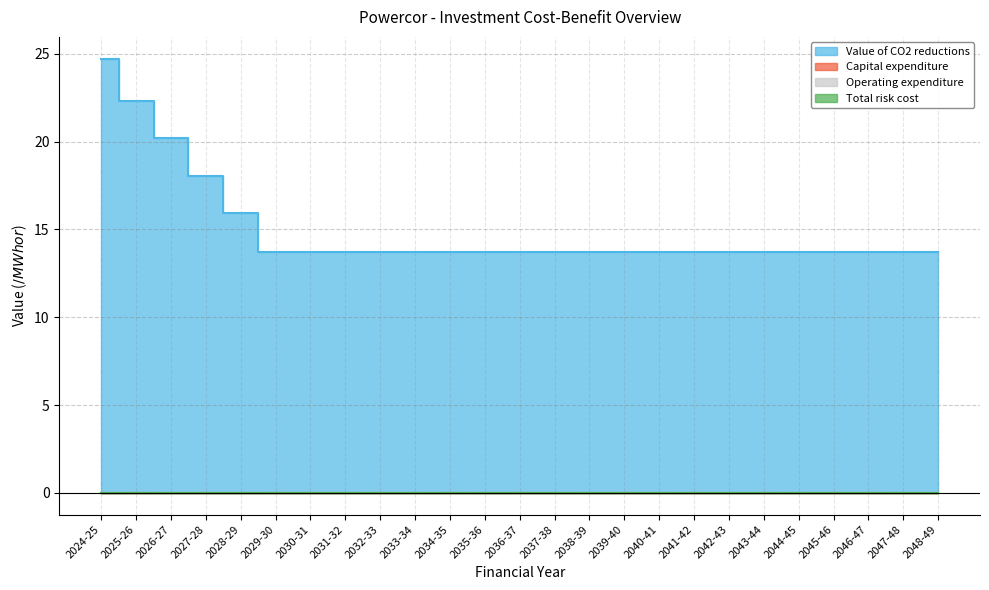

Reading left to right, extract all data points from this chart.

Value of CO2 reductions: 2024-25=24.7	2025-26=22.3	2026-27=20.2	2027-28=18.1	2028-29=15.9	2029-30=13.7	2030-31=13.7	2031-32=13.7	2032-33=13.7	2033-34=13.7	2034-35=13.7	2035-36=13.7	2036-37=13.7	2037-38=13.7	2038-39=13.7	2039-40=13.7	2040-41=13.7	2041-42=13.7	2042-43=13.7	2043-44=13.7	2044-45=13.7	2045-46=13.7	2046-47=13.7	2047-48=13.7	2048-49=13.7
Capital expenditure: 2024-25=0.0	2025-26=0.0	2026-27=0.0	2027-28=0.0	2028-29=0.0	2029-30=0.0	2030-31=0.0	2031-32=0.0	2032-33=0.0	2033-34=0.0	2034-35=0.0	2035-36=0.0	2036-37=0.0	2037-38=0.0	2038-39=0.0	2039-40=0.0	2040-41=0.0	2041-42=0.0	2042-43=0.0	2043-44=0.0	2044-45=0.0	2045-46=0.0	2046-47=0.0	2047-48=0.0	2048-49=0.0
Operating expenditure: 2024-25=0.0	2025-26=0.0	2026-27=0.0	2027-28=0.0	2028-29=0.0	2029-30=0.0	2030-31=0.0	2031-32=0.0	2032-33=0.0	2033-34=0.0	2034-35=0.0	2035-36=0.0	2036-37=0.0	2037-38=0.0	2038-39=0.0	2039-40=0.0	2040-41=0.0	2041-42=0.0	2042-43=0.0	2043-44=0.0	2044-45=0.0	2045-46=0.0	2046-47=0.0	2047-48=0.0	2048-49=0.0
Total risk cost: 2024-25=0.0	2025-26=0.0	2026-27=0.0	2027-28=0.0	2028-29=0.0	2029-30=0.0	2030-31=0.0	2031-32=0.0	2032-33=0.0	2033-34=0.0	2034-35=0.0	2035-36=0.0	2036-37=0.0	2037-38=0.0	2038-39=0.0	2039-40=0.0	2040-41=0.0	2041-42=0.0	2042-43=0.0	2043-44=0.0	2044-45=0.0	2045-46=0.0	2046-47=0.0	2047-48=0.0	2048-49=0.0